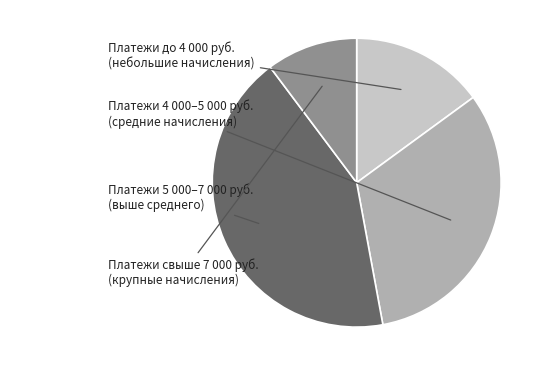

Approximately how many times larger is the value at Платежи до 4 000 руб. compared to Платежи 4 000–5 000 руб.?

0.5